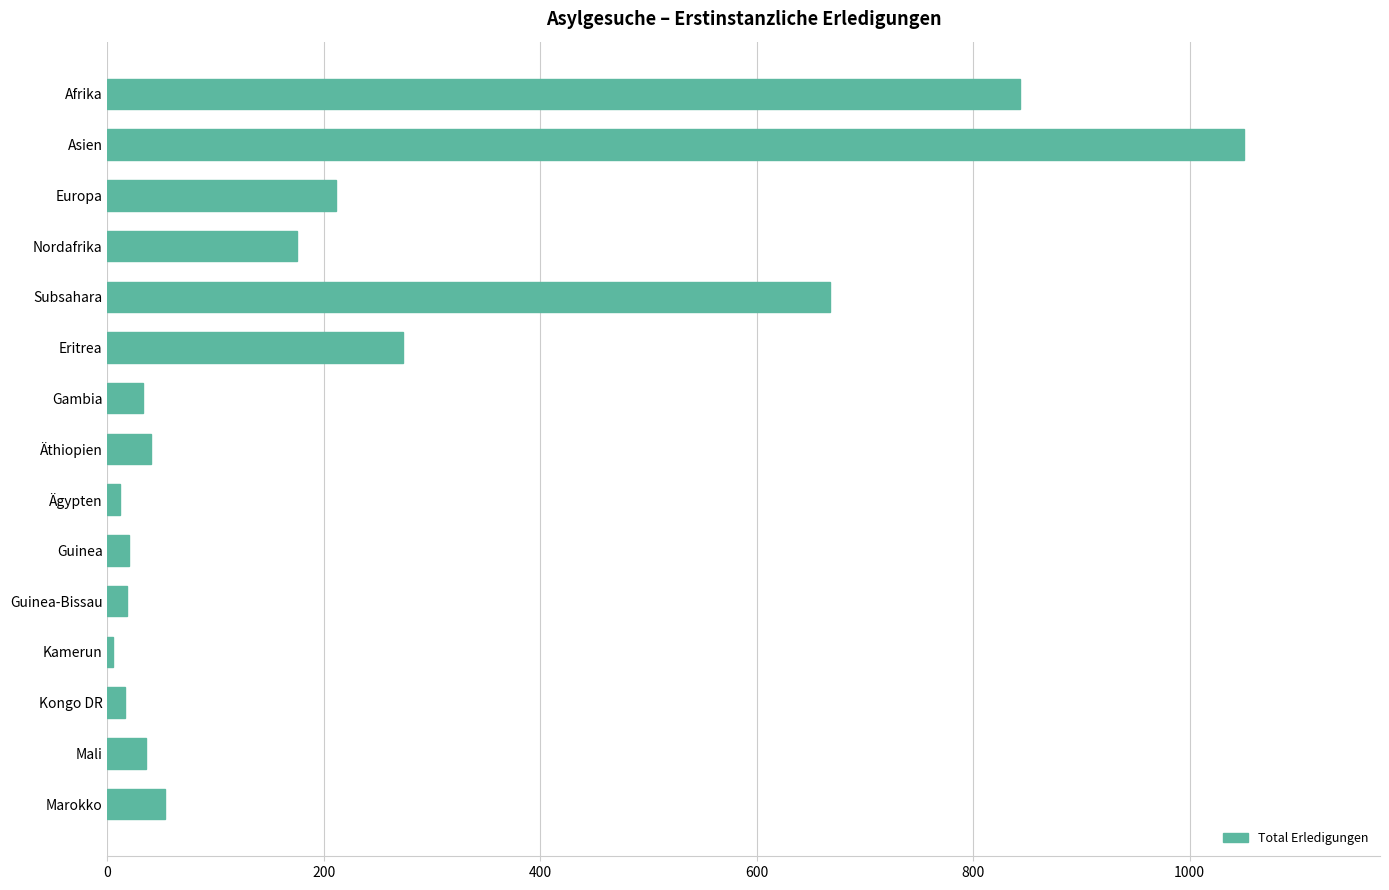

What is the difference between the second highest and minimum values?

838